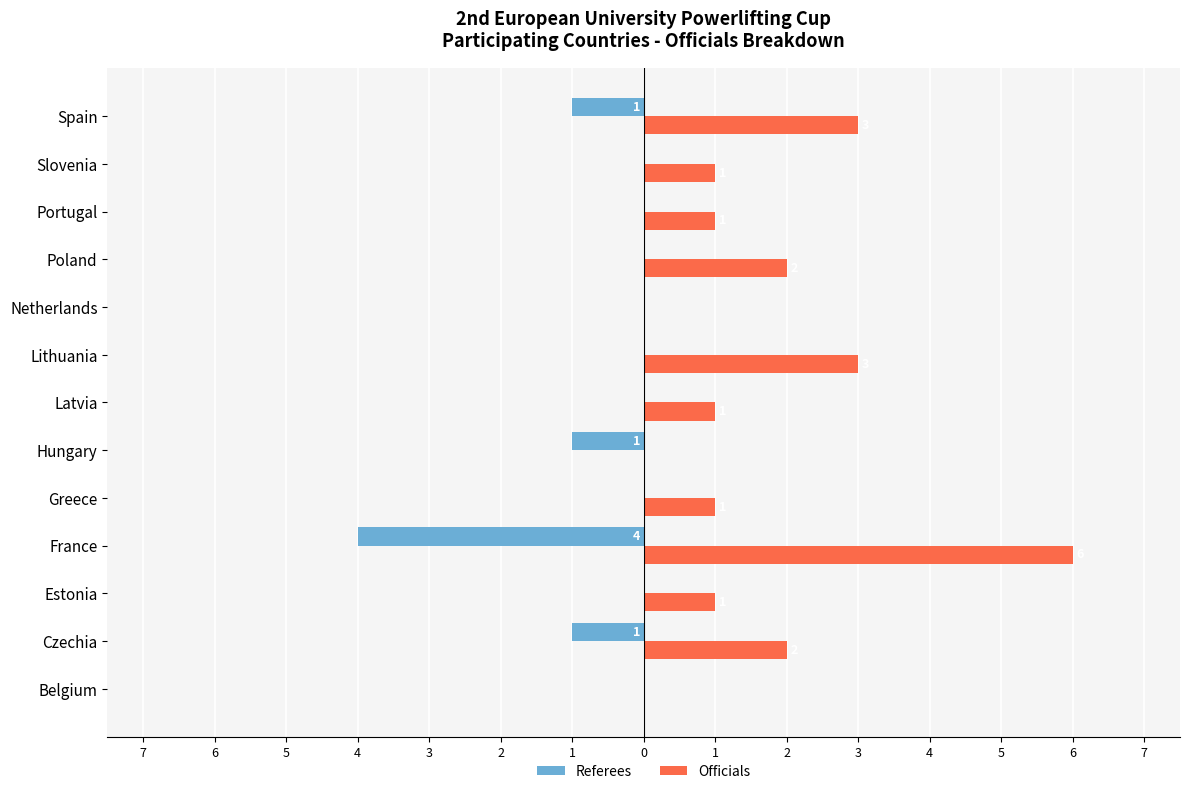

What are all the series names shown in the legend?

Referees, Officials